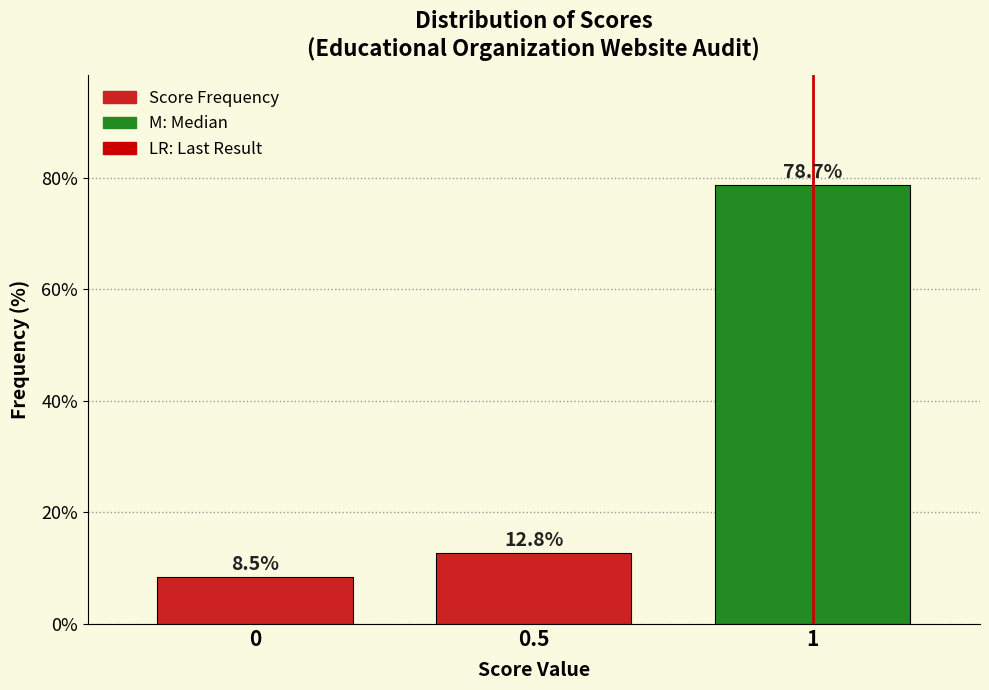

Reading left to right, extract all data points from this chart.

8.5	12.8	78.7